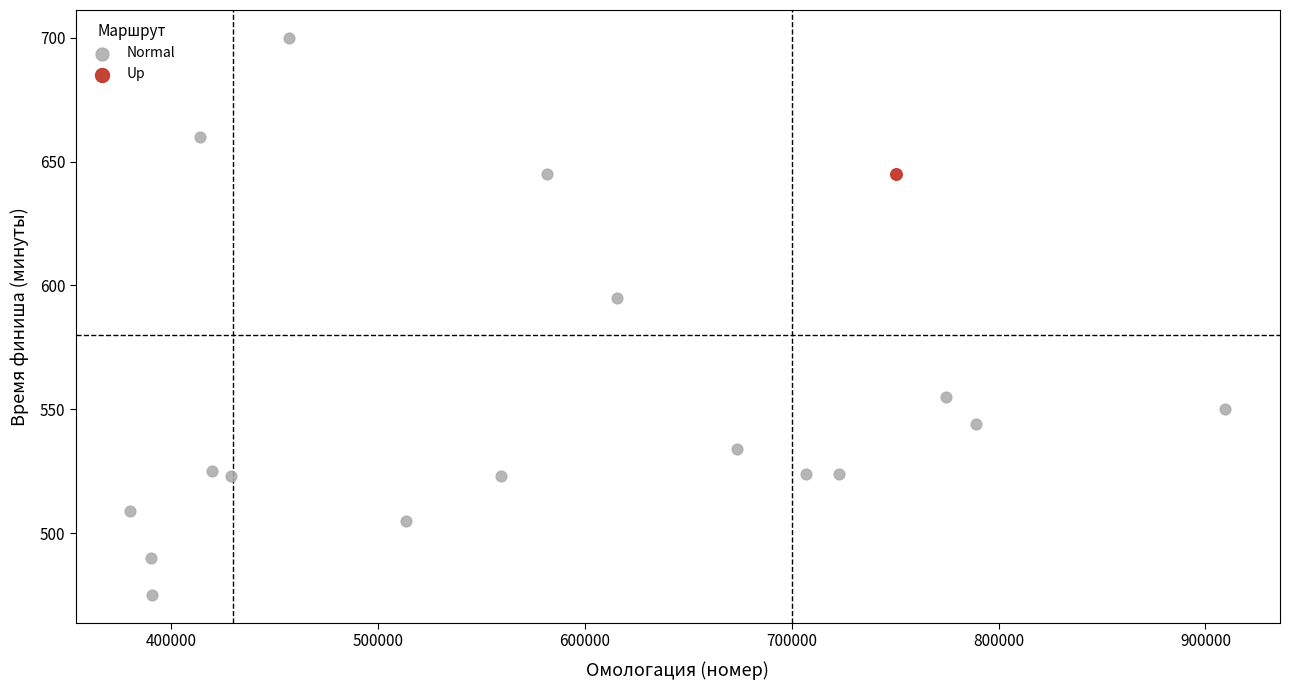

What are all the series names shown in the legend?

Normal, Up